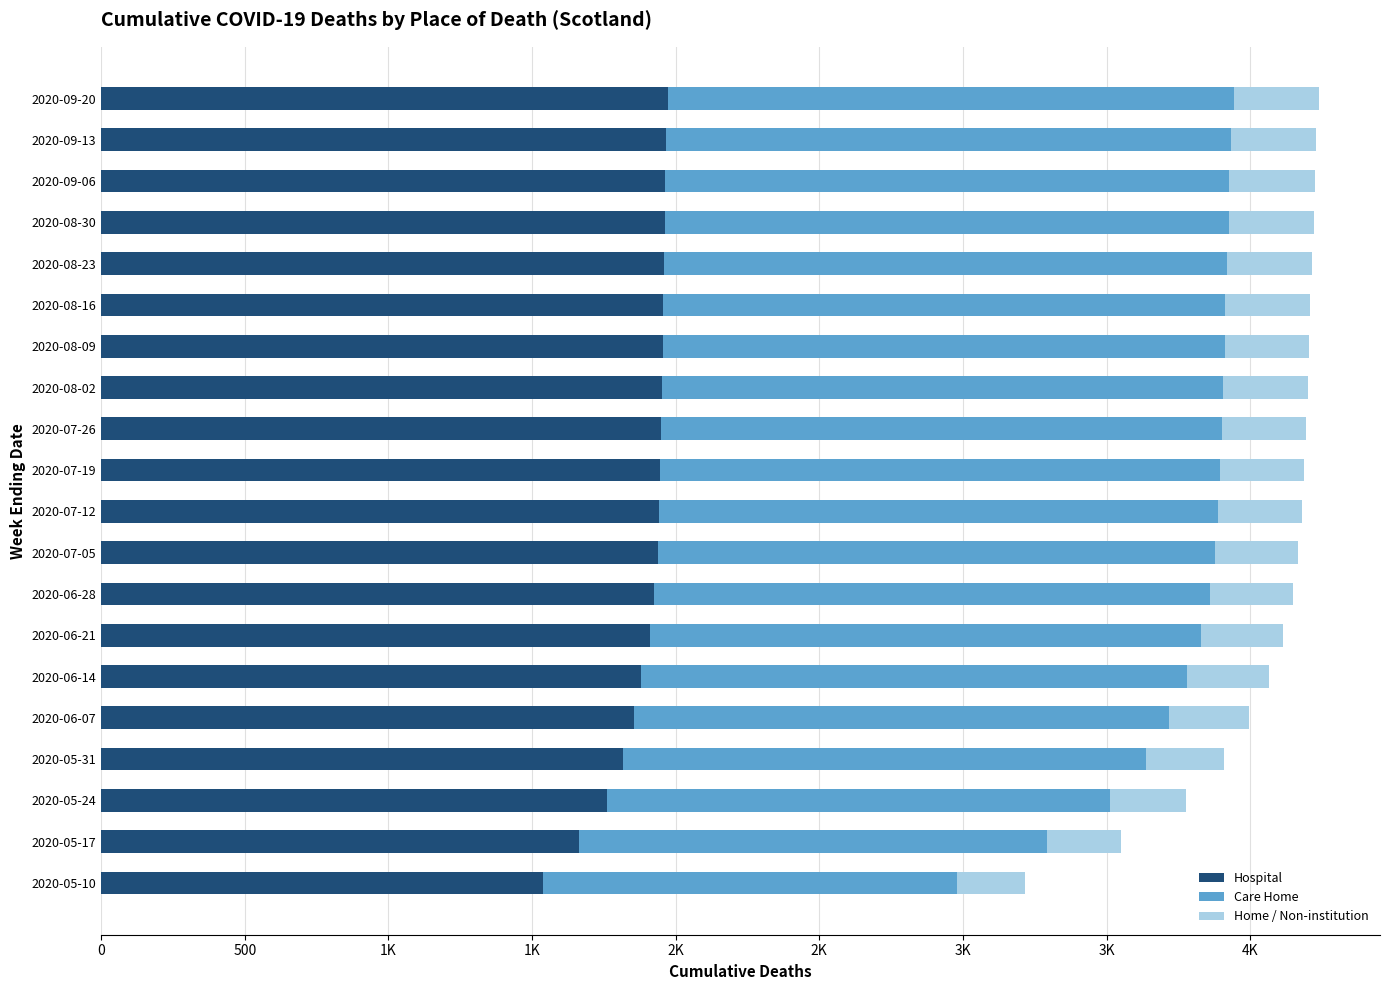

What is the value of the Hospital bar at the 16th from the left?

1854